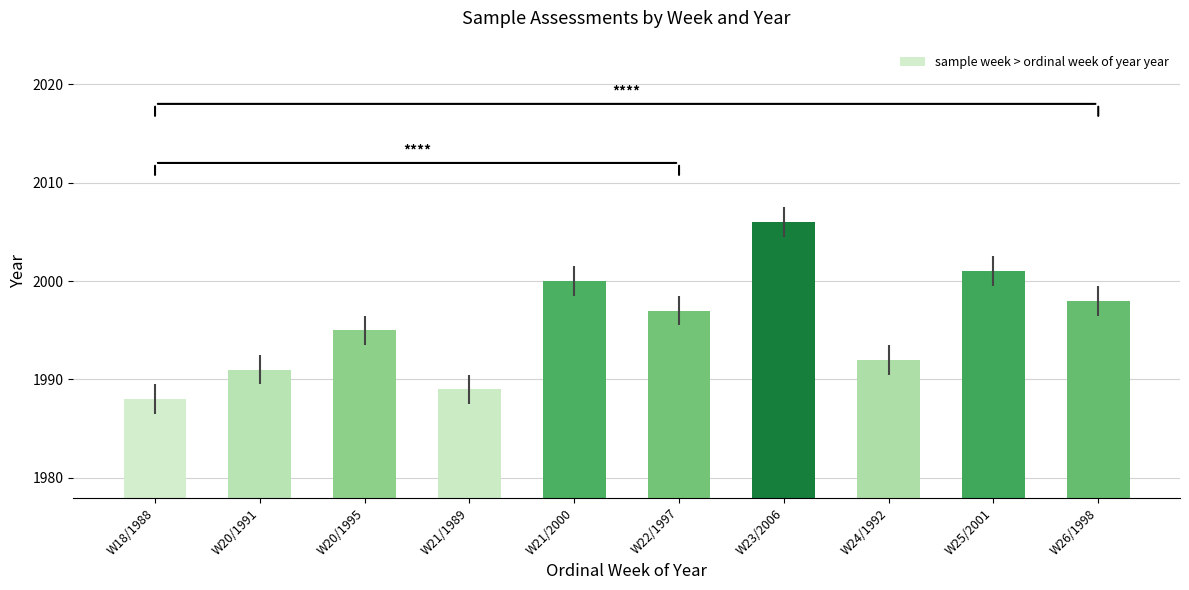

List the labels in order of value, smallest first.

W18/1988, W21/1989, W20/1991, W24/1992, W20/1995, W22/1997, W26/1998, W21/2000, W25/2001, W23/2006